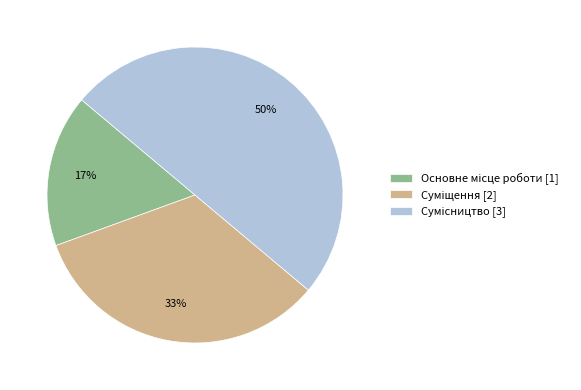

To the nearest percent, what is the average slice percentage?

33%